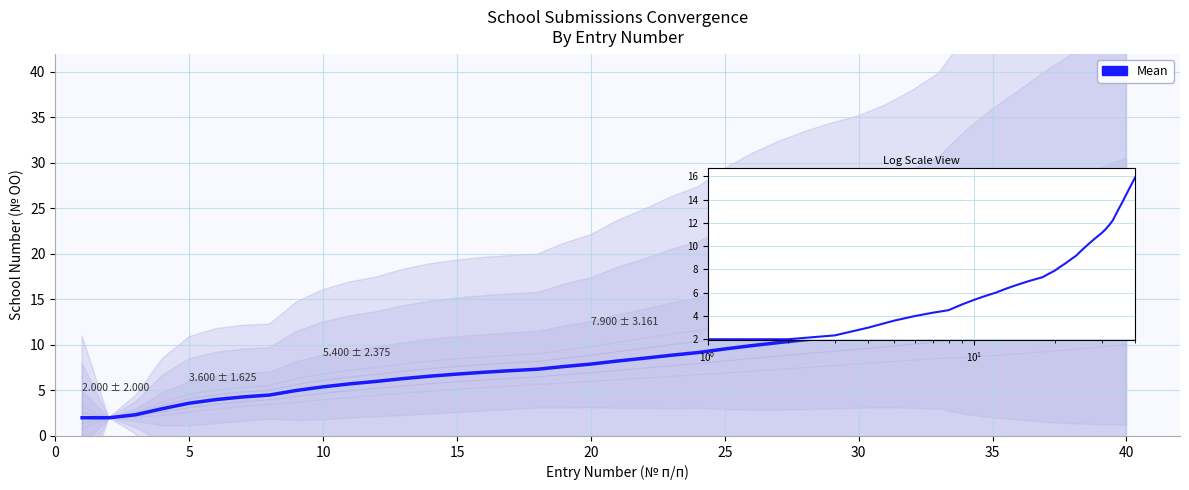

Where does the data first go above 8?

20